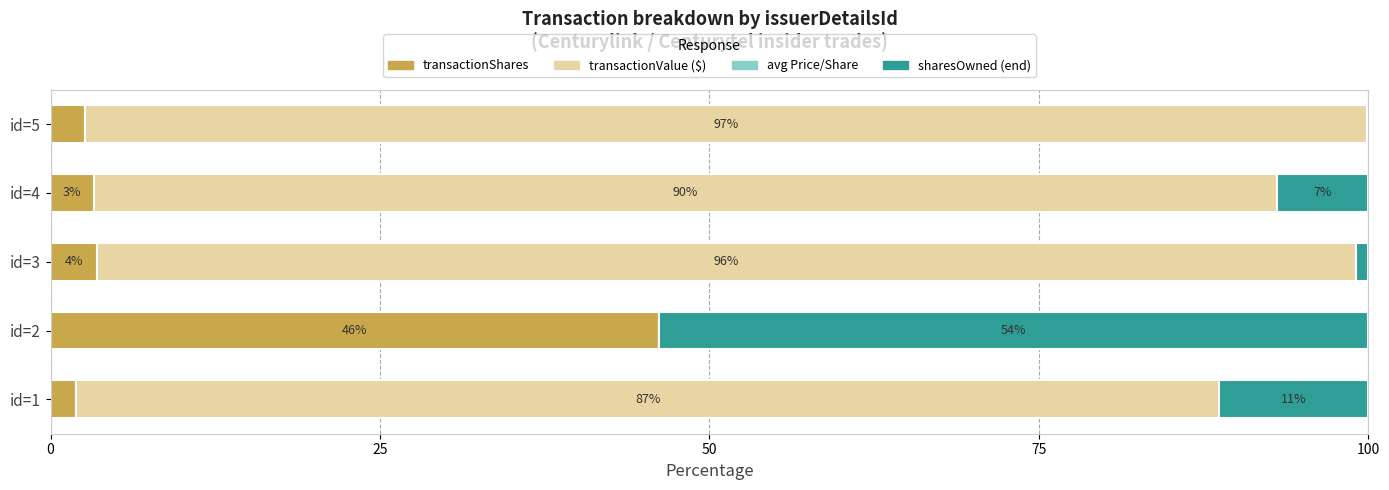

At which label is transactionShares closest to 24?

id=3